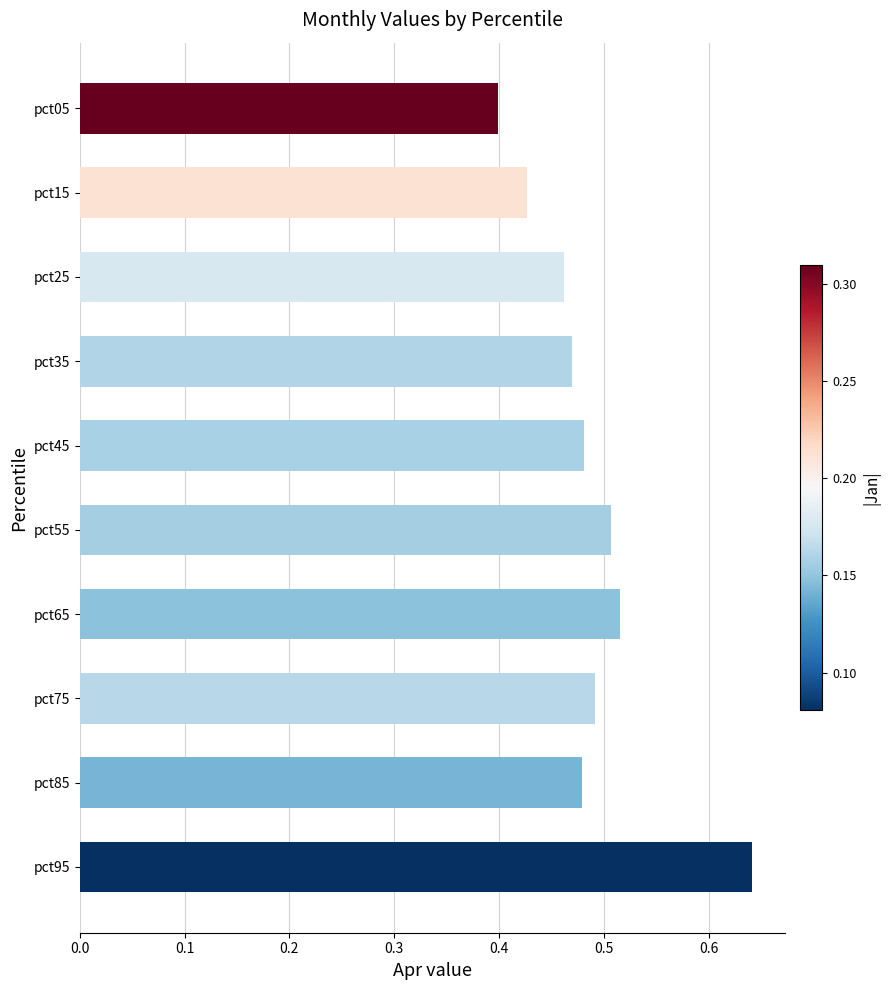

What is the difference between the maximum and minimum values?

0.2